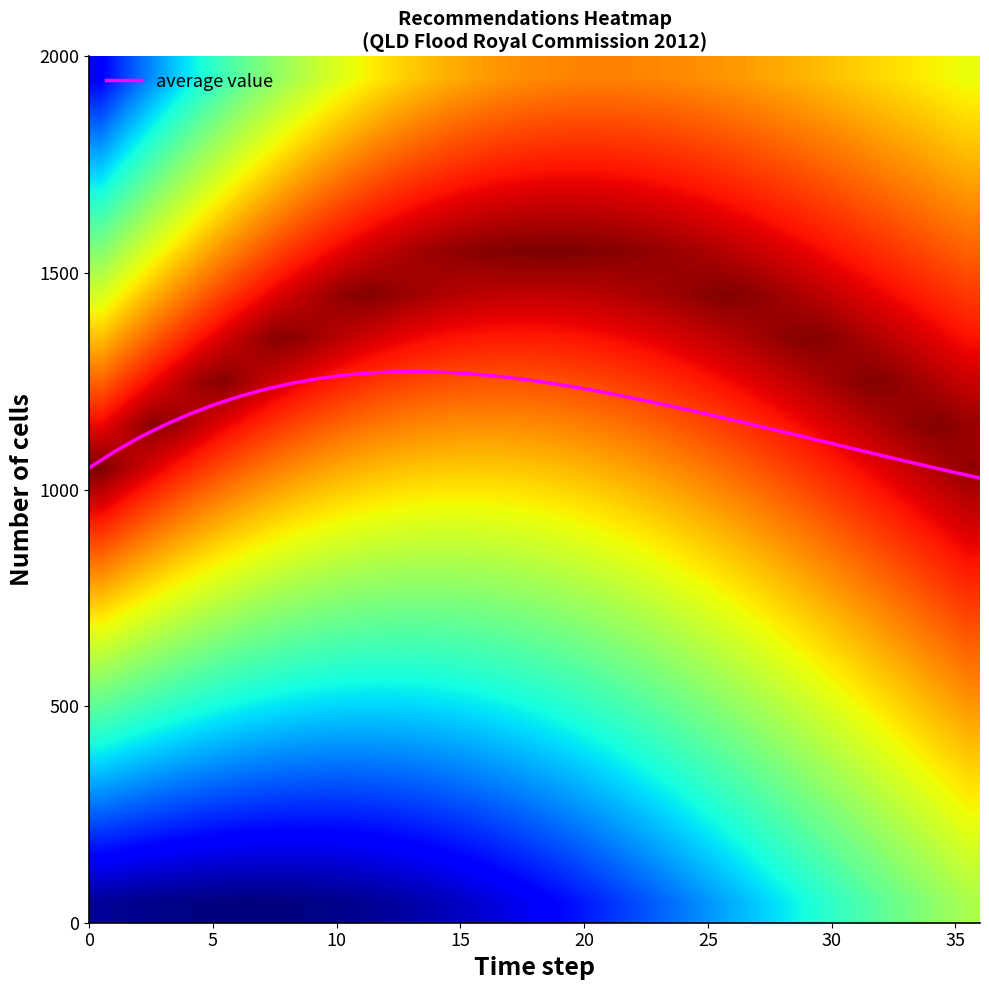

What is the highest value of the average value series?

1272.4